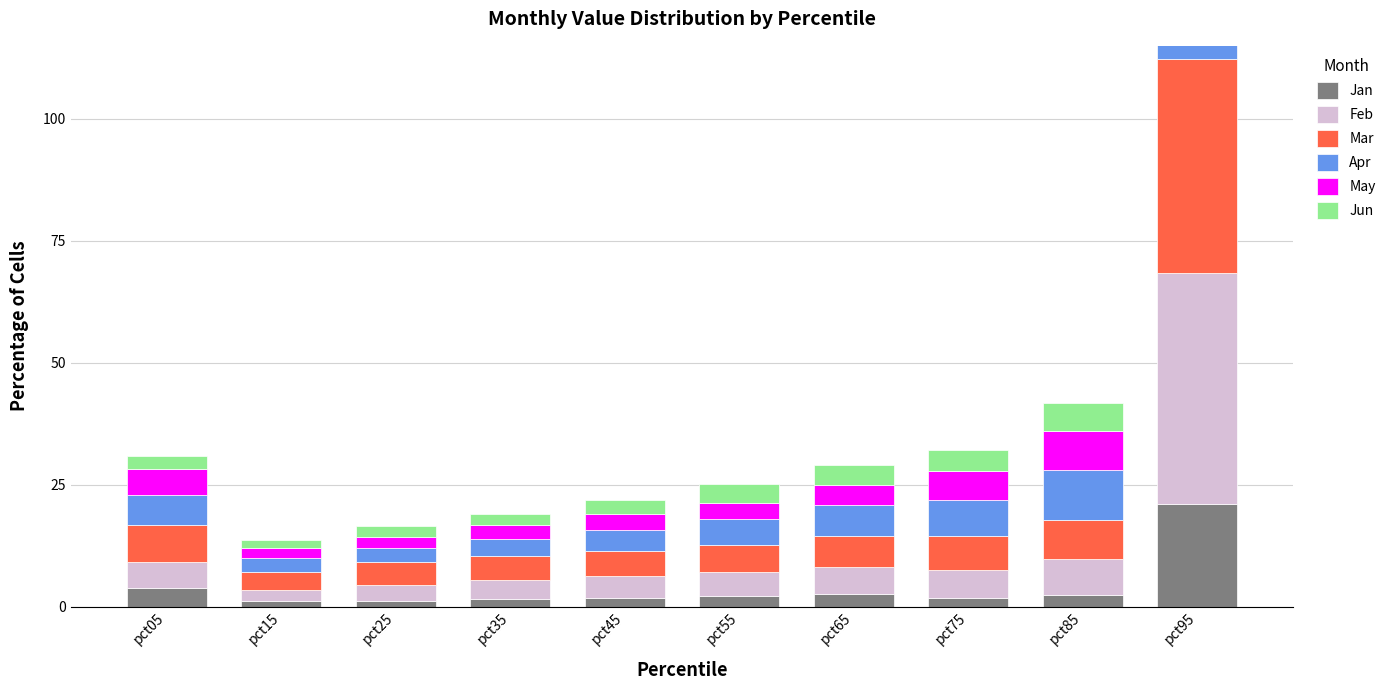

Which series changed the most between pct45 and pct75?

Apr